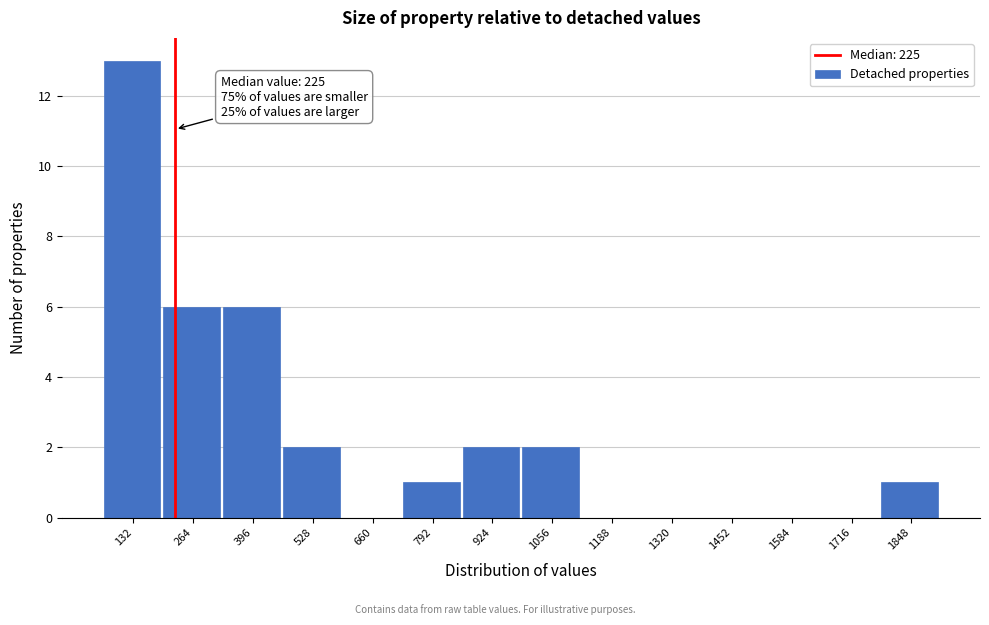

Over which range of the x-axis is the bar tallest?

60 to 200